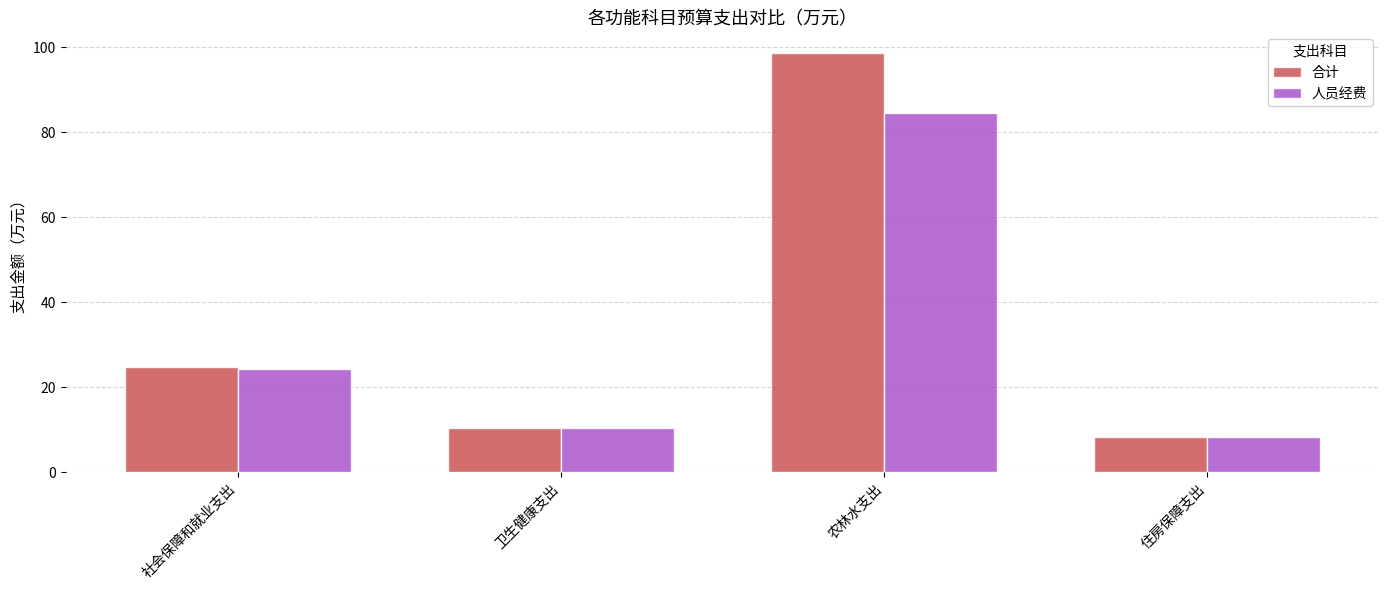

Reading right to left, transcribe all the data shown in this chart.

合计: 8.2	98.6	10.5	24.7
人员经费: 8.2	84.6	10.5	24.3